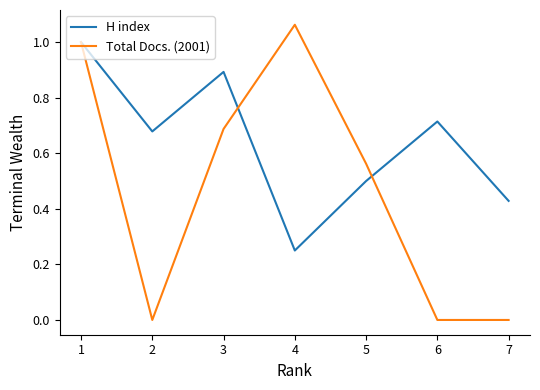

Rank the series by their maximum value, from lowest to highest.

H index, Total Docs. (2001)